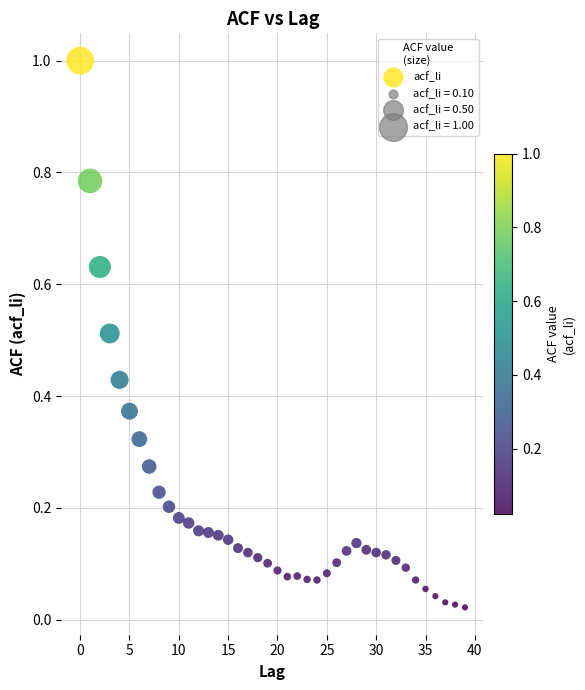

What is the range of Y values (max minus min)?

1.0